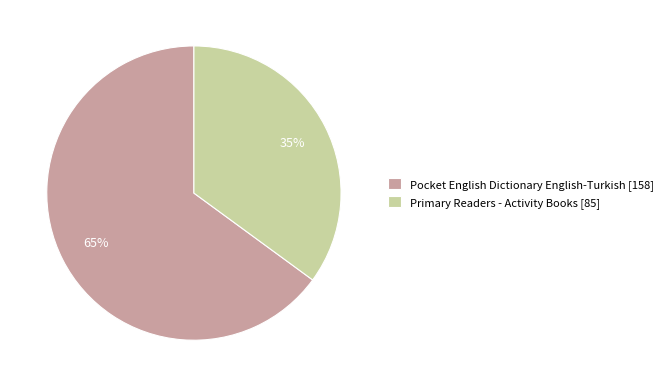

To the nearest percent, what is the average slice percentage?

50%